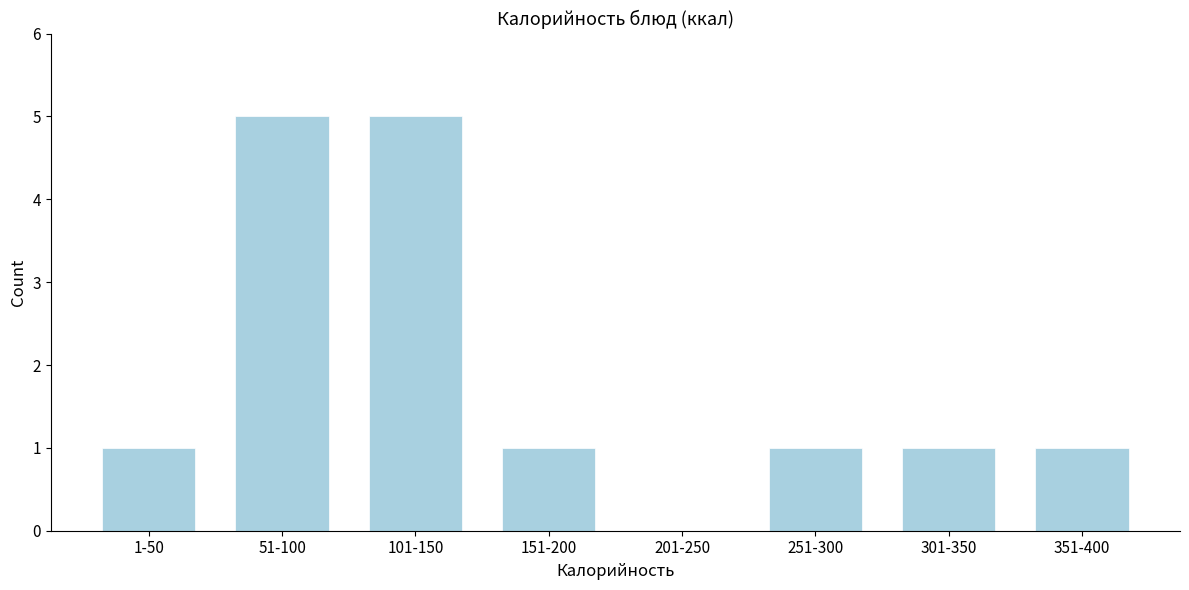

Reading left to right, what are all the values shown in this chart?

1-50=1	51-100=5	101-150=5	151-200=1	201-250=0	251-300=1	301-350=1	351-400=1